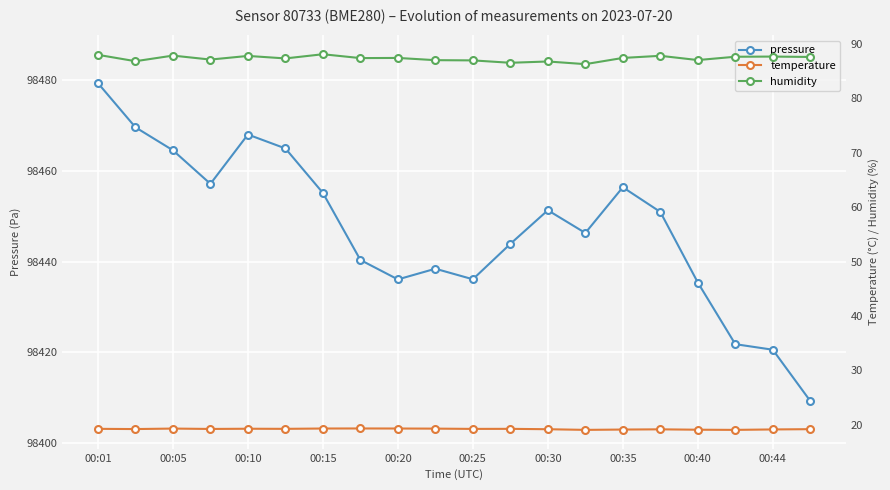

What is the sum of all pressure values?

1968944.9